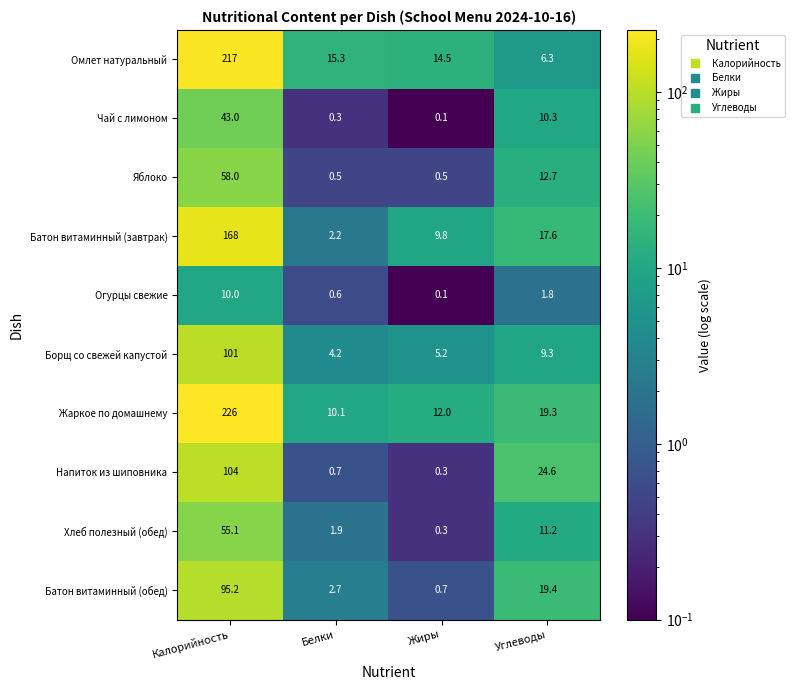

What is the spread (max minus min) of values at Жиры?

14.4